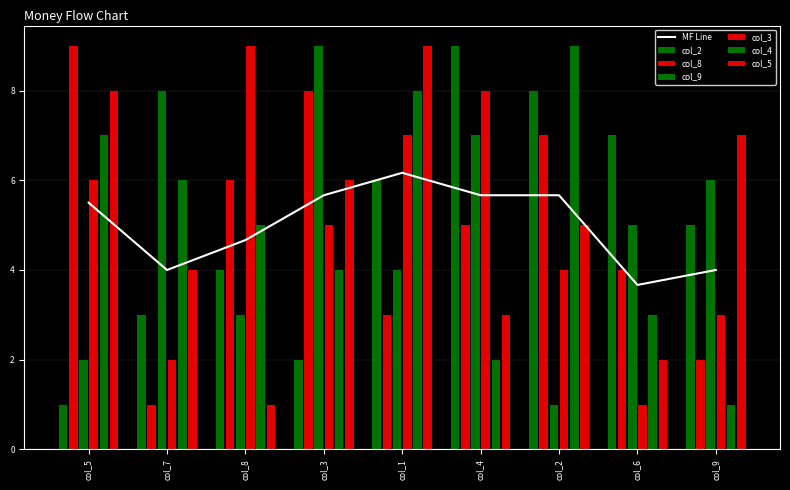

How many data points in col_9 are less than 5?

4